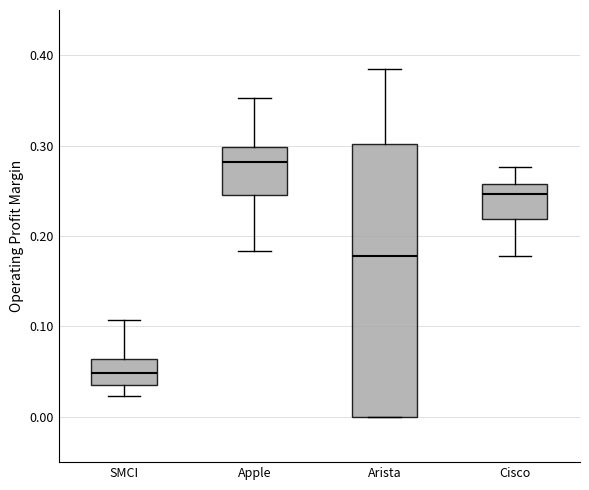

Reading left to right, transcribe this box plot: for each box, give where its median line is, the range the box spans, and where its two whiskers end, as read against the y-axis. The values are not printed on the chart, so give them approximately, as read against the axis.

SMCI: median 0.05, box 0.03 to 0.06, whiskers 0.02 to 0.11
Apple: median 0.28, box 0.25 to 0.30, whiskers 0.18 to 0.35
Arista: median 0.18, box 0.00 to 0.30, whiskers 0.00 to 0.39
Cisco: median 0.25, box 0.22 to 0.26, whiskers 0.18 to 0.28